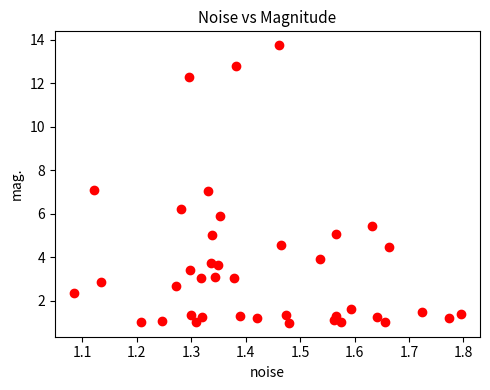

What is the range of Y values (max minus min)?

12.8